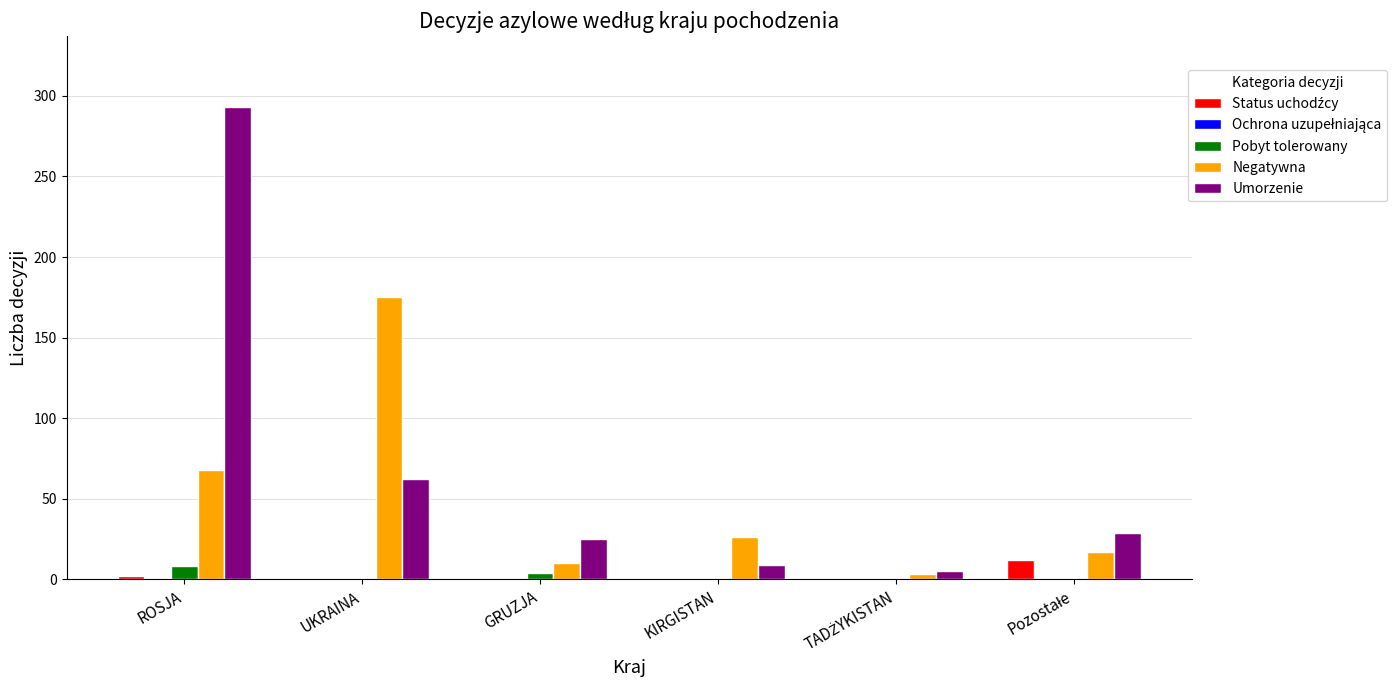

Where does the Negatywna series first go above 26?

ROSJA